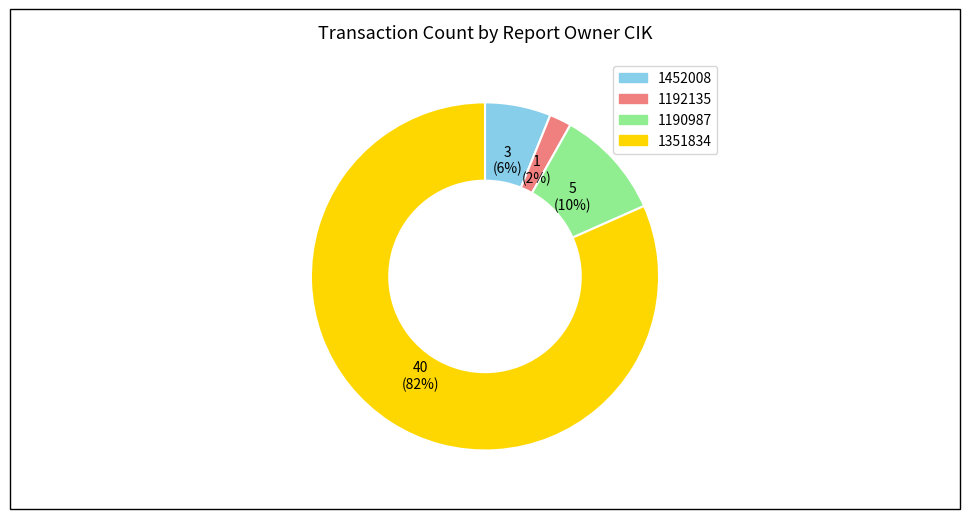

To the nearest percent, what percentage of the pie is 1452008?

6%